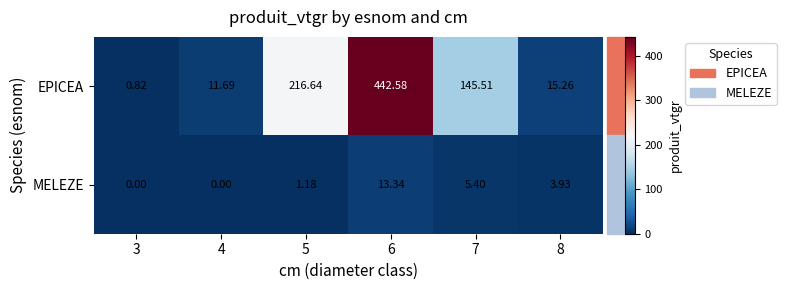

At which category is the sum across all series the highest?

6